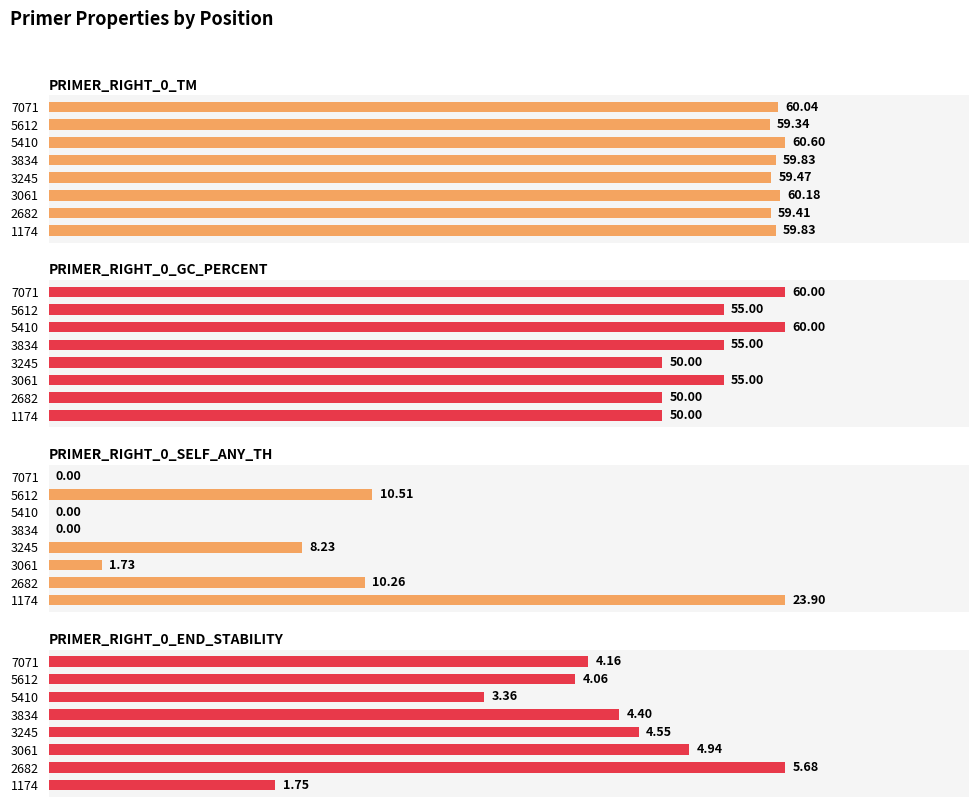

List the series in order of their peak value, lowest first.

PRIMER_RIGHT_0_END_STABILITY, PRIMER_RIGHT_0_SELF_ANY_TH, PRIMER_RIGHT_0_GC_PERCENT, PRIMER_RIGHT_0_TM